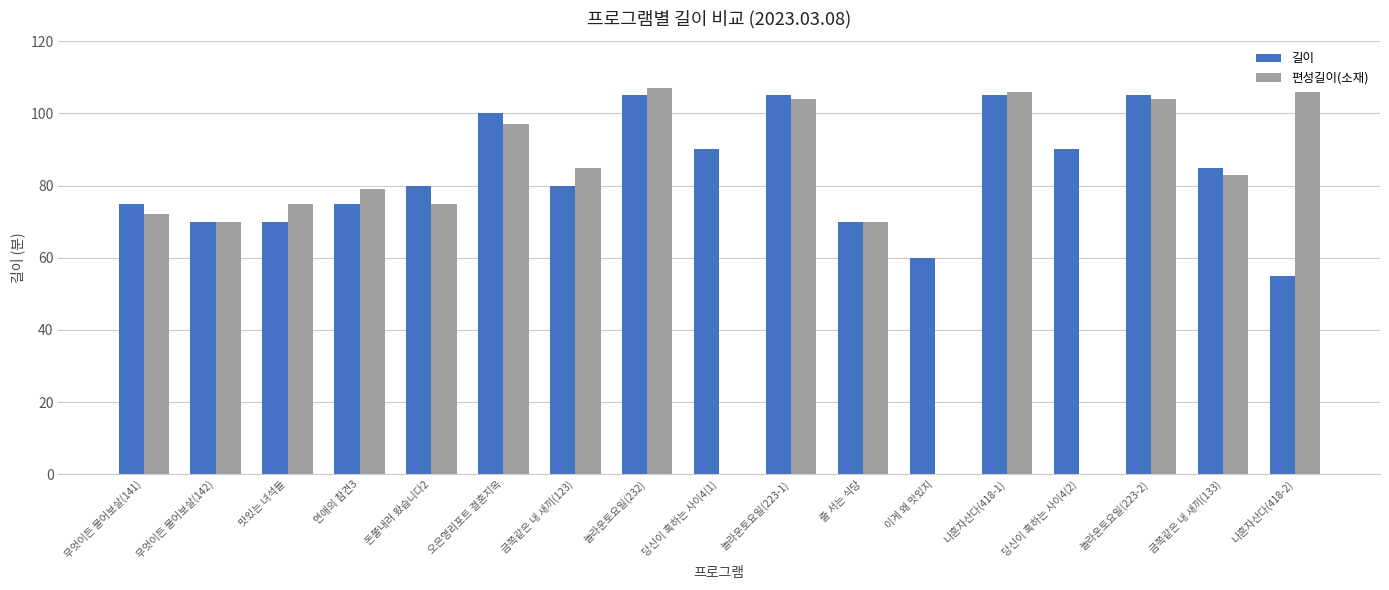

Which category has the highest value in the 편성길이(소재) series?

놀라운토요일(232)